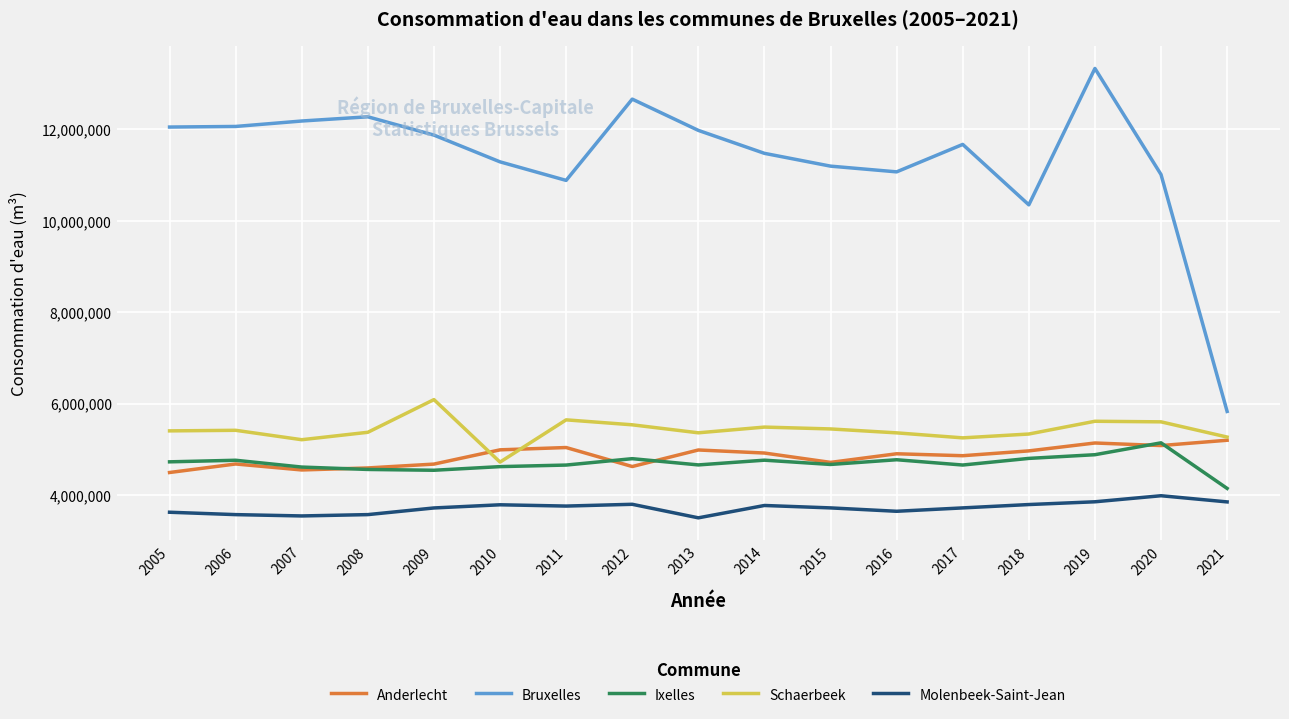

What is the difference between the second highest and minimum values in the Ixelles series?

737311